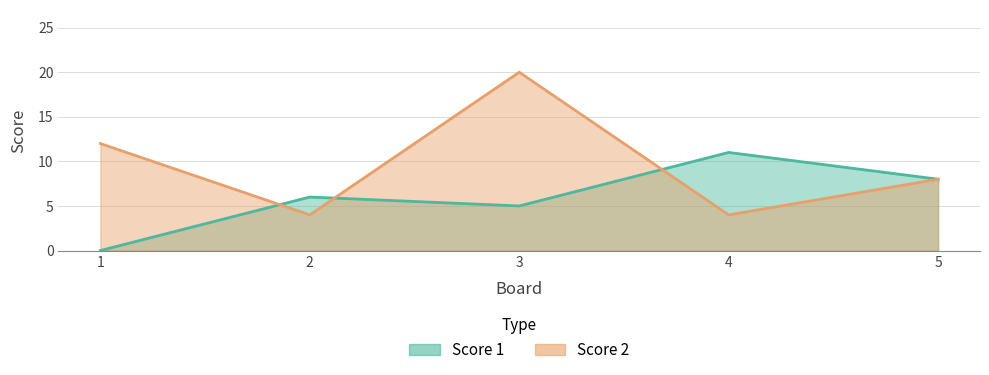

The value of Score 2 at 3 is 20. True or false?

True